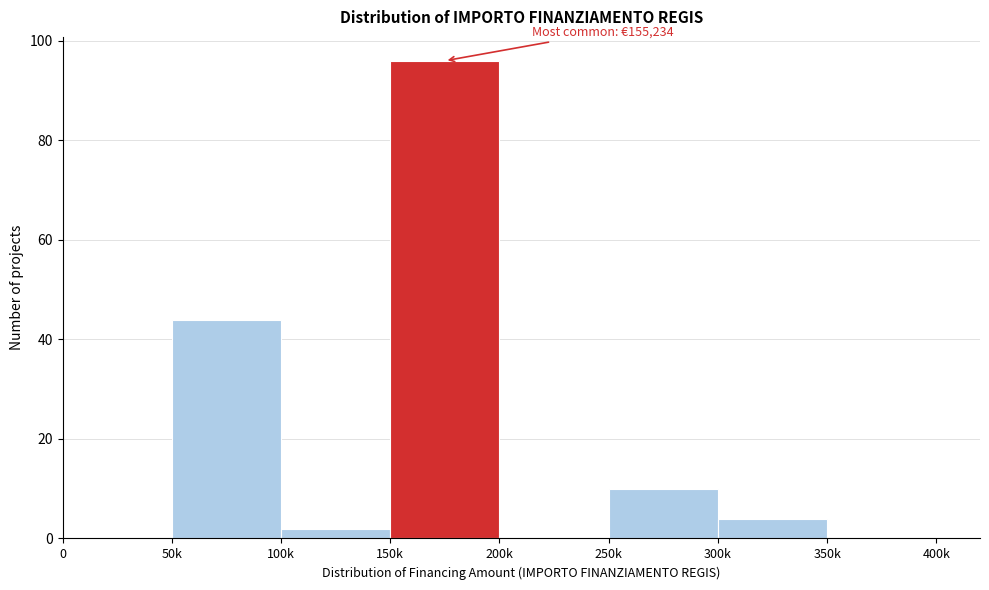

Reading left to right, extract all data points from this chart.

0=0	50k=44	100k=2	150k=96	200k=0	250k=10	300k=4	350k=0